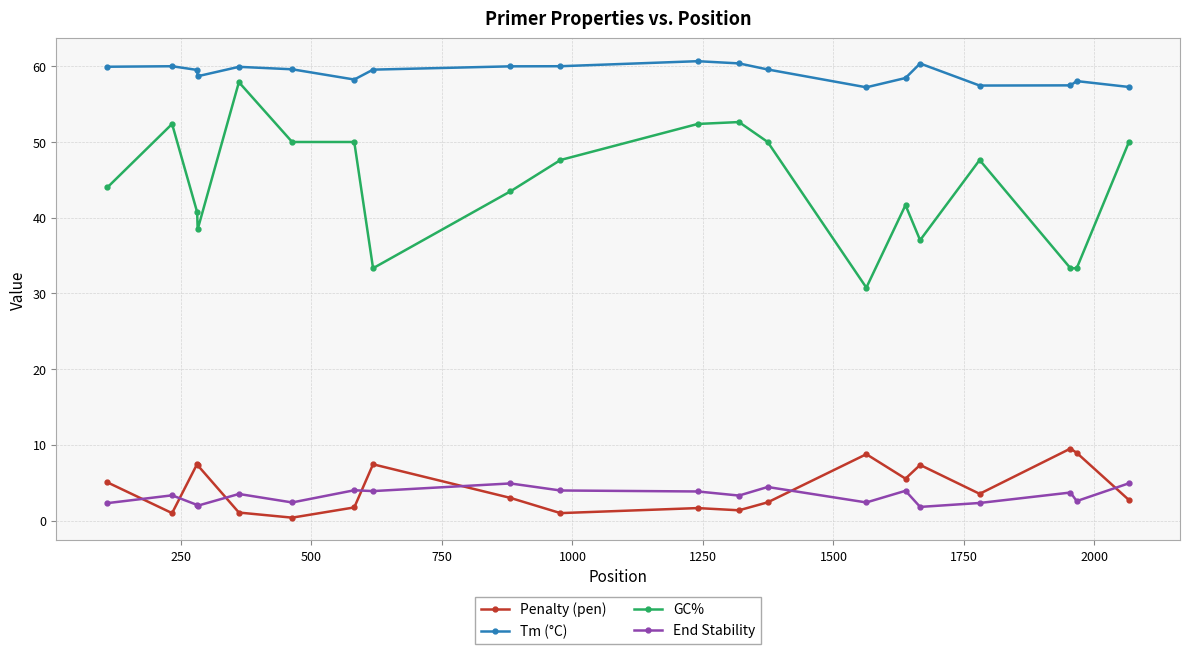

Which series has the largest total across all categories?

Tm (°C)